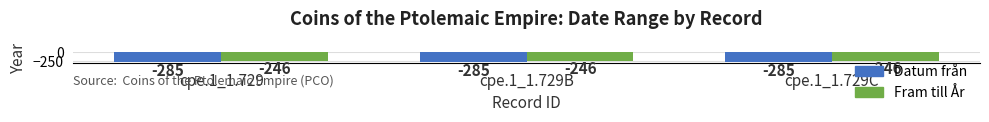

What is the maximum value shown in the chart?

-246